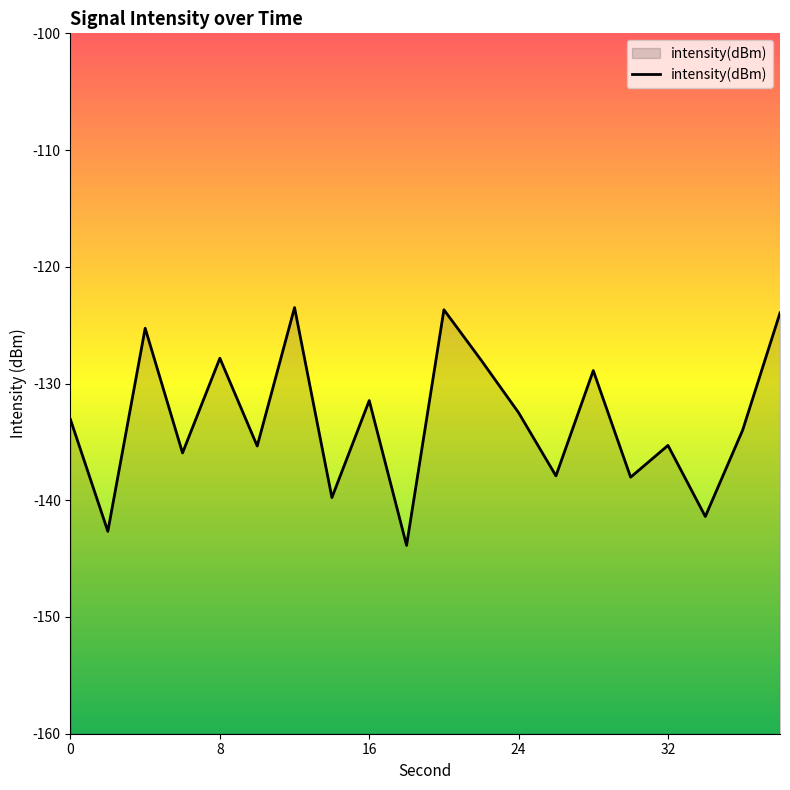

How many lines are shown in the chart?

1